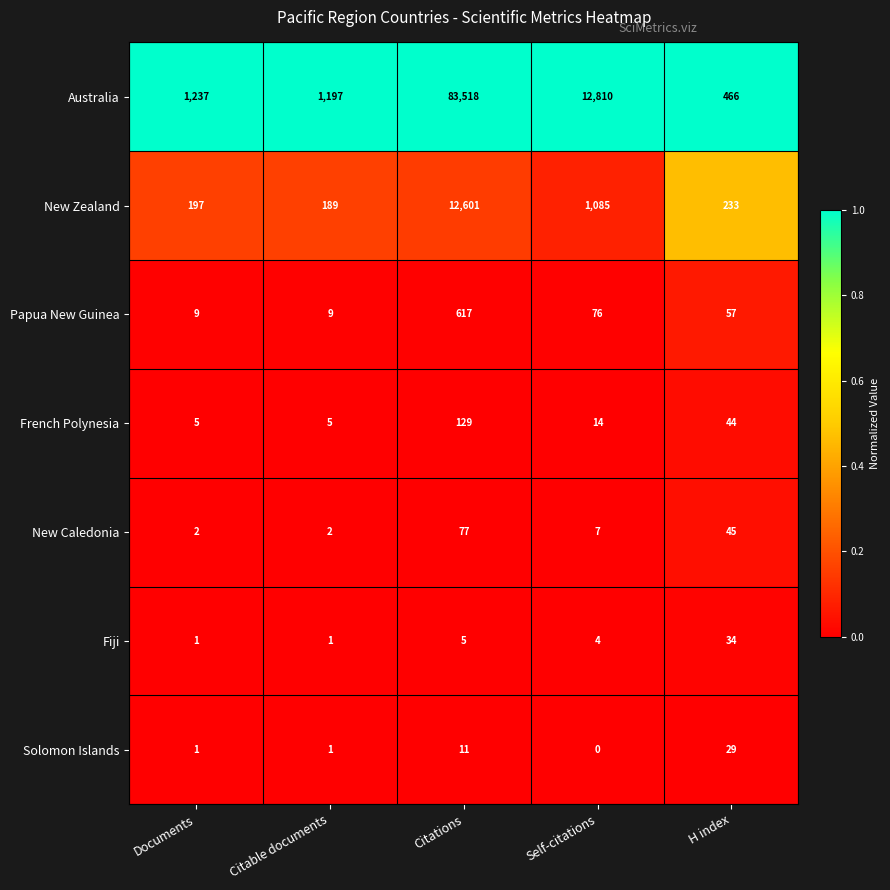

Which label corresponds to the largest value in the chart?

Citations